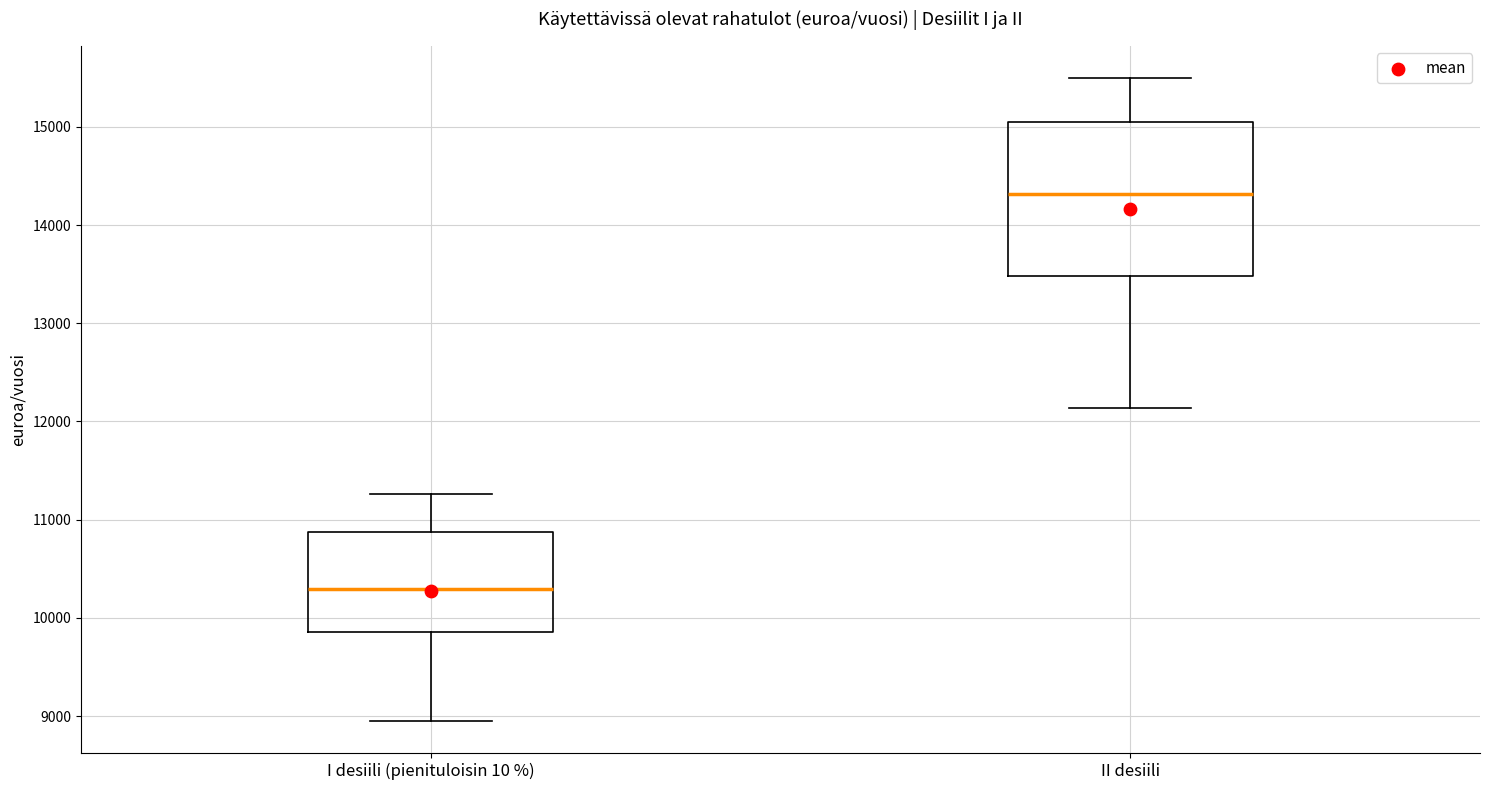

Reading left to right, transcribe this box plot: for each box, give where its median line is, the range the box spans, and where its two whiskers end, as read against the y-axis. The values are not printed on the chart, so give them approximately, as read against the axis.

I desiili (pienituloisin 10 %): median 10300, box 9900 to 10900, whiskers 9000 to 11300
II desiili: median 14300, box 13500 to 15100, whiskers 12100 to 15500